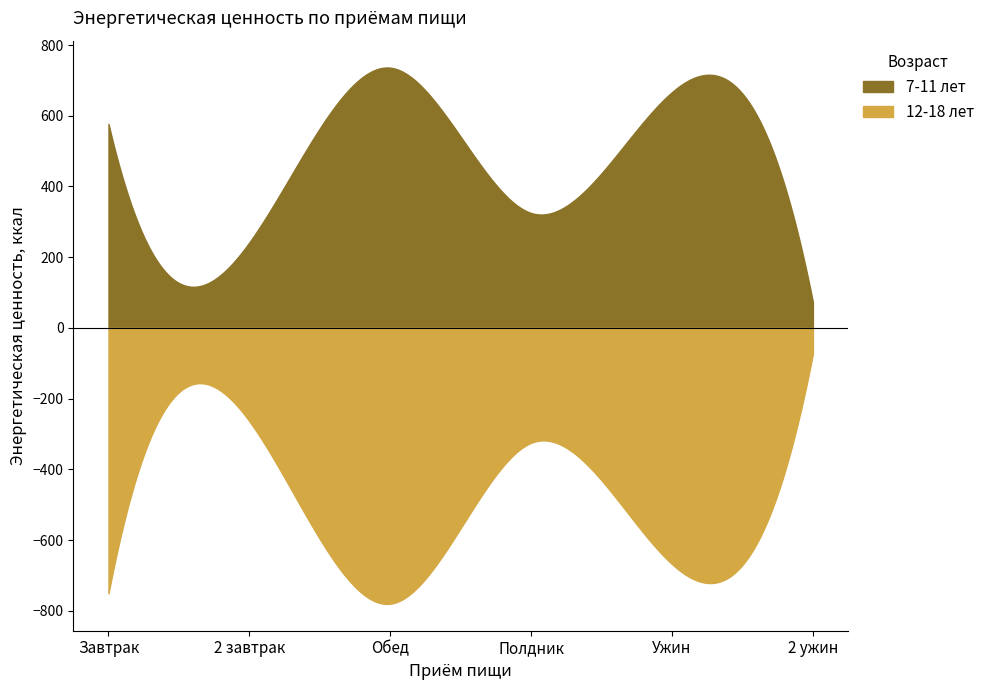

How many distinct data groups are displayed?

2